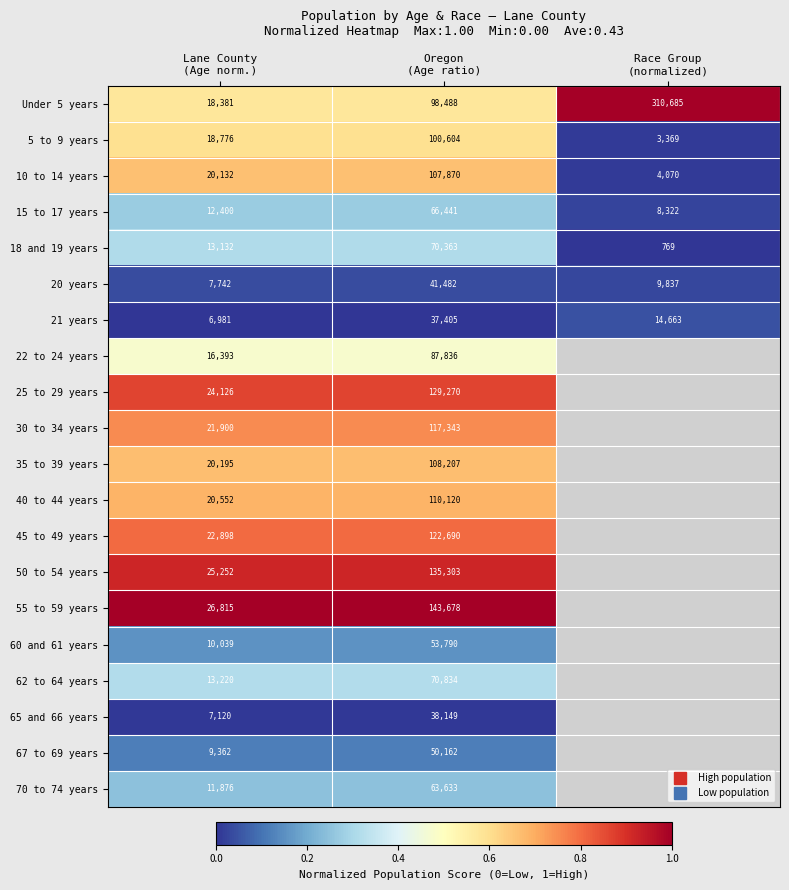

Rank the categories by 18 and 19 years value from highest to lowest.

Lane County (Age norm.), Oregon (Age ratio), Race Group (normalized)